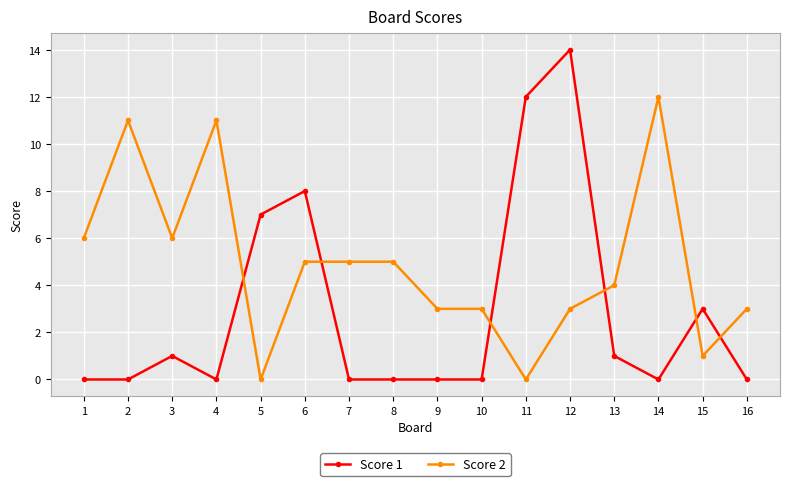

True or false: Score 2 and Score 1 cross at least once.

True